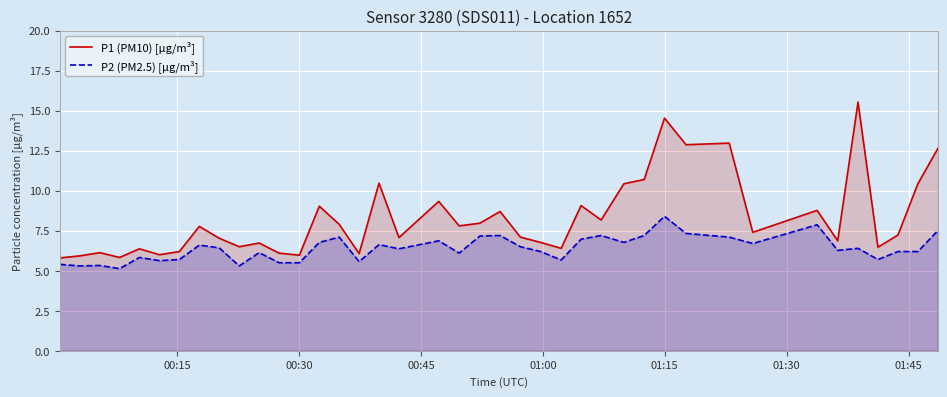

What is the average value of the P1 (PM10) [µg/m³] series?

8.3